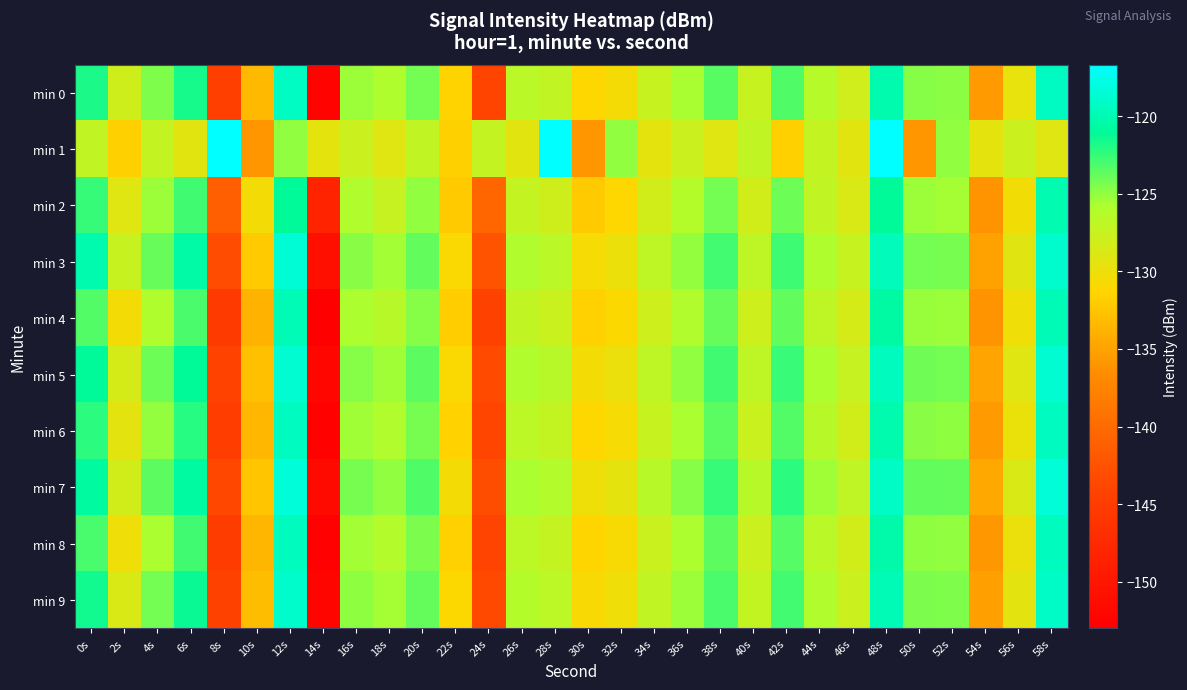

What is the total value across all series at 50s?

-1257.2